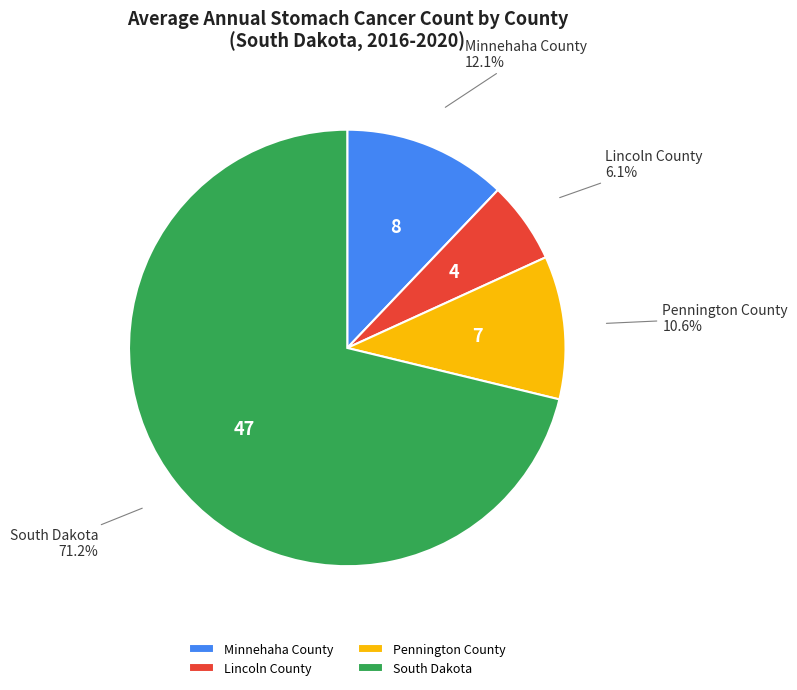

To the nearest percent, what is the difference between the South Dakota and Pennington County slice percentages?

61%